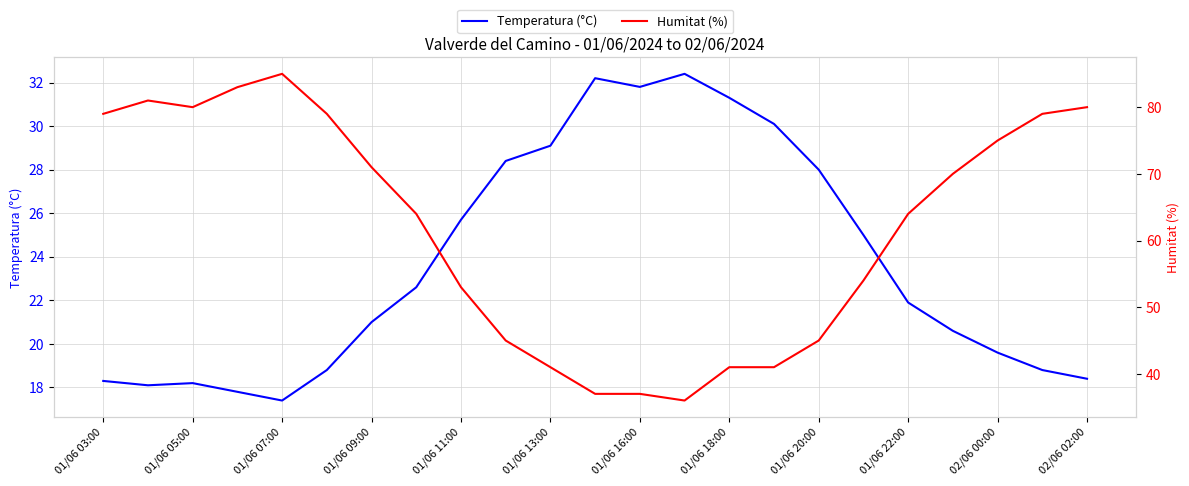

How many values in the Temperatura (°C) series exceed 21?

12